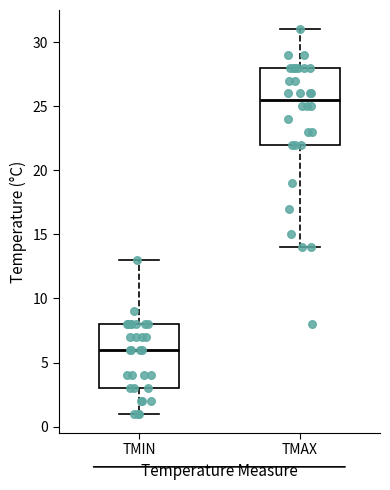

Which box's median line is the lowest?

TMIN